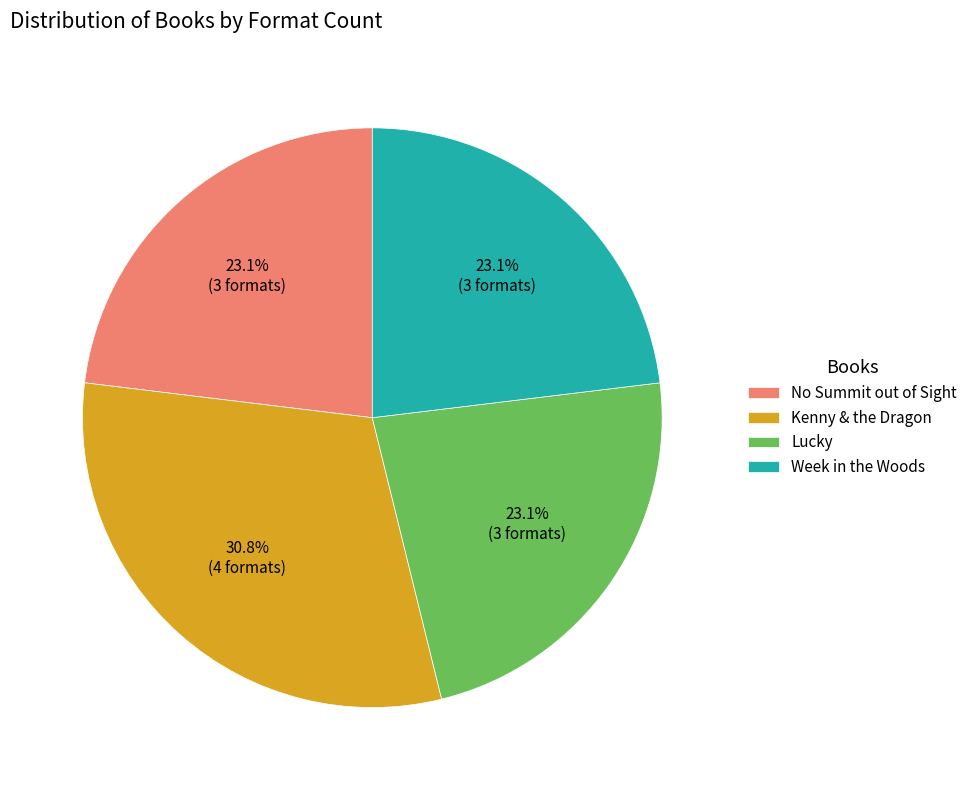

What is the ratio of the value at Week in the Woods to the value at Lucky?

1.0